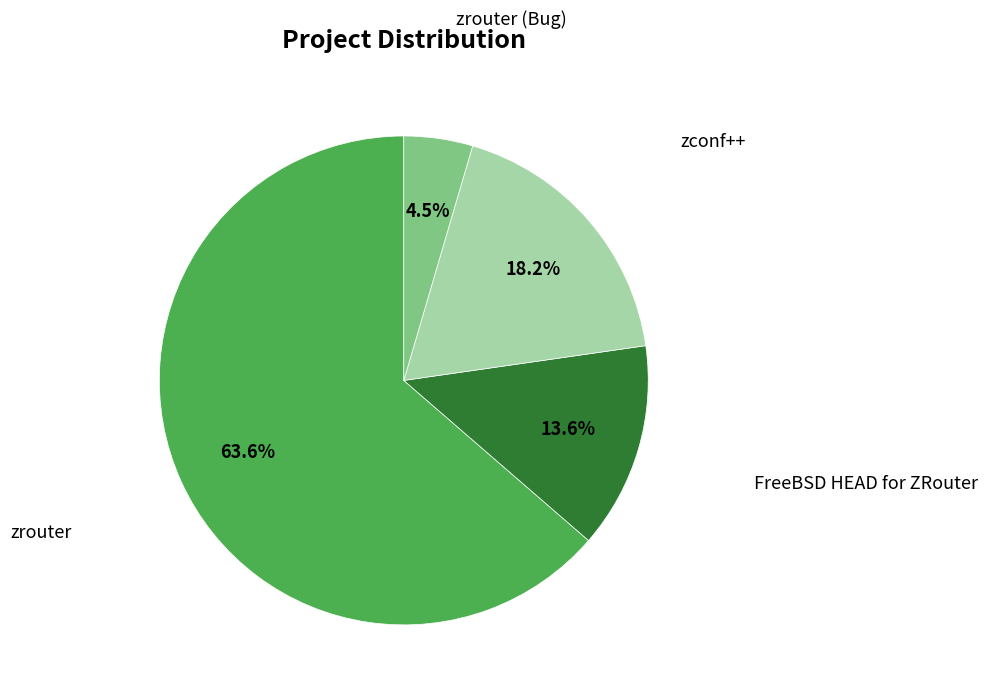

Does any single category account for the majority?

Yes